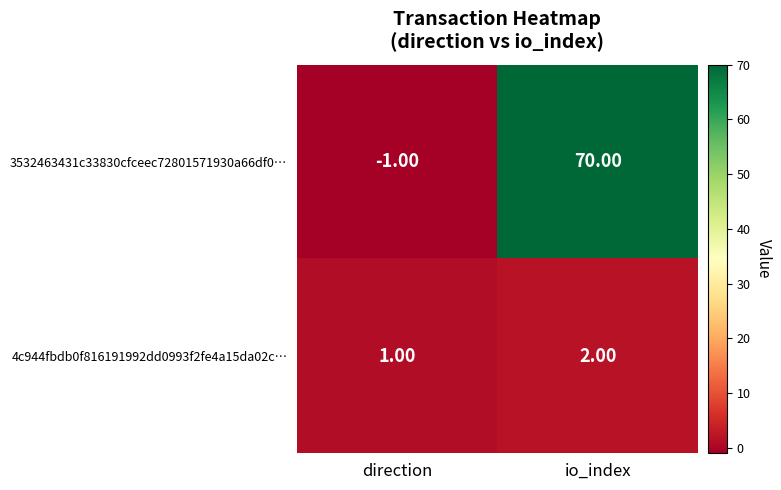

Which series has the largest range (max minus min)?

3532463431c33830cfceec72801571930a66df0…